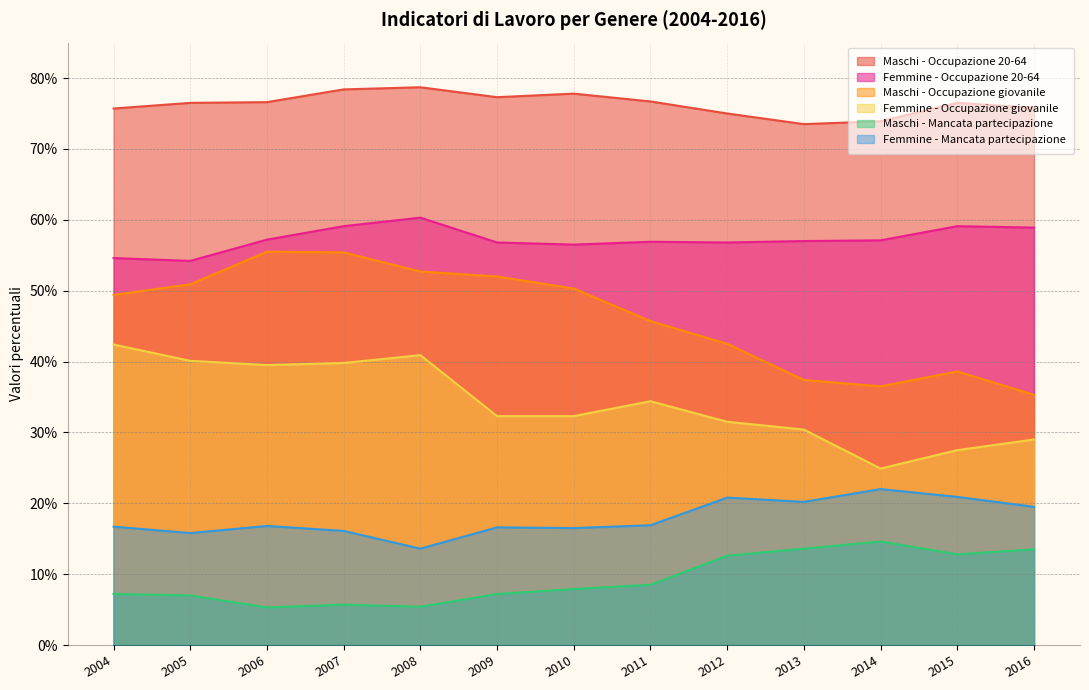

At how many categories does at least one series exceed 19?

13